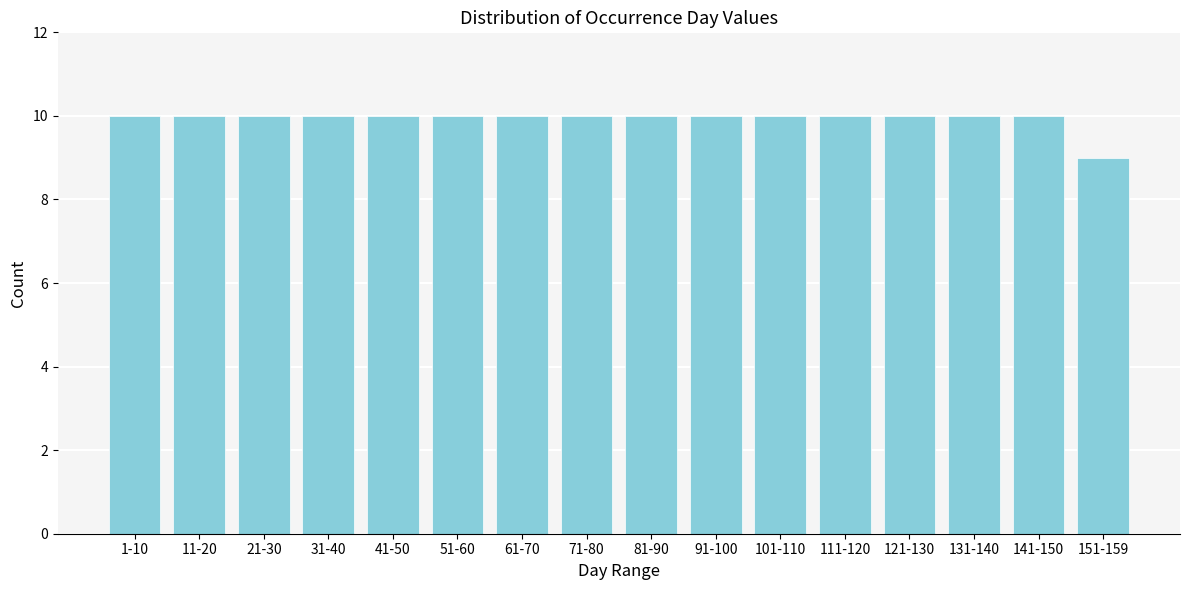

Reading right to left, list all the values displayed in this chart.

9	10	10	10	10	10	10	10	10	10	10	10	10	10	10	10